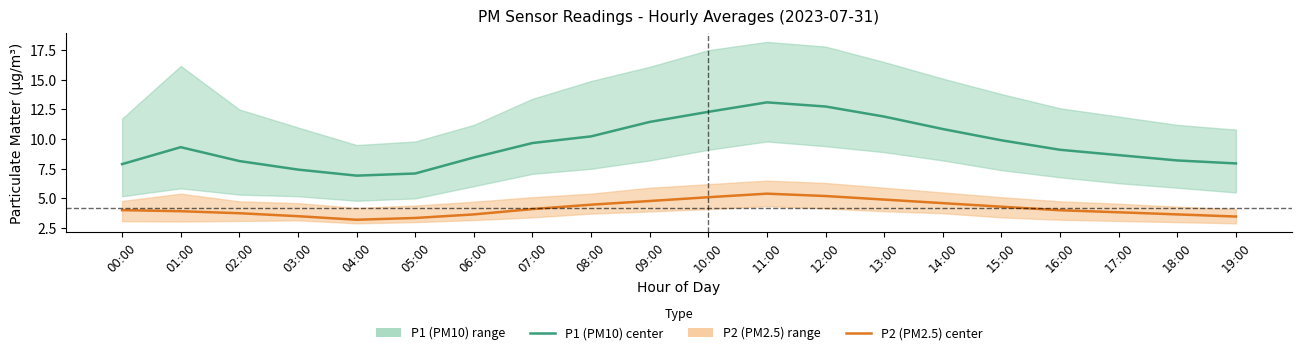

What is the spread (max minus min) of values at 14:00?

6.2